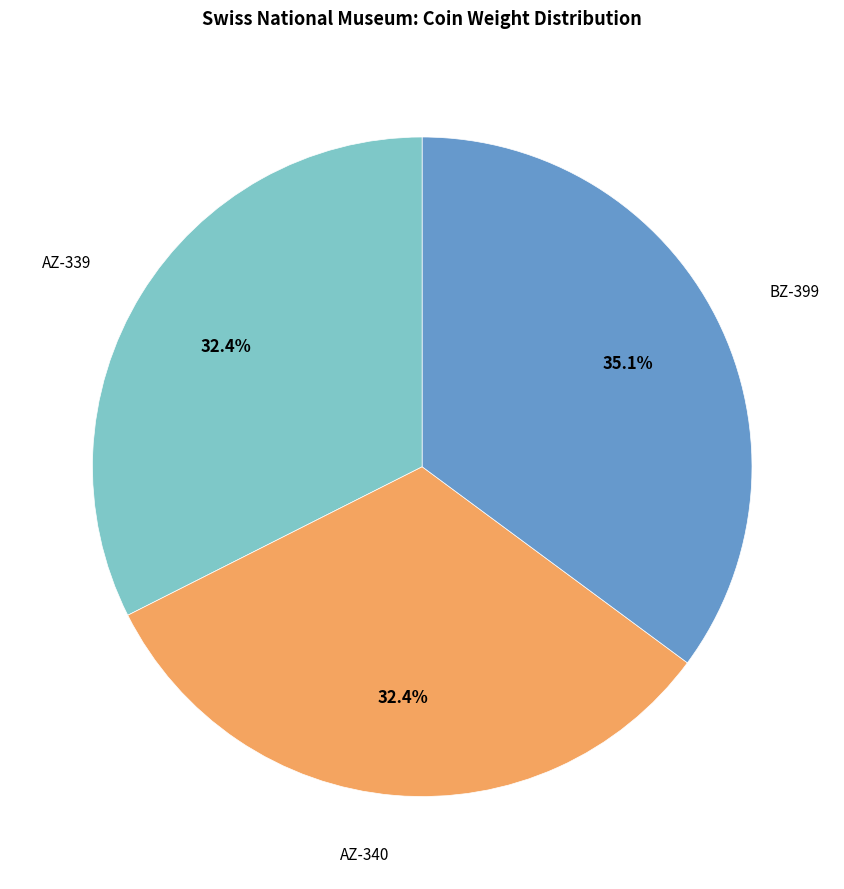

Is there any slice that represents more than half of the pie?

No